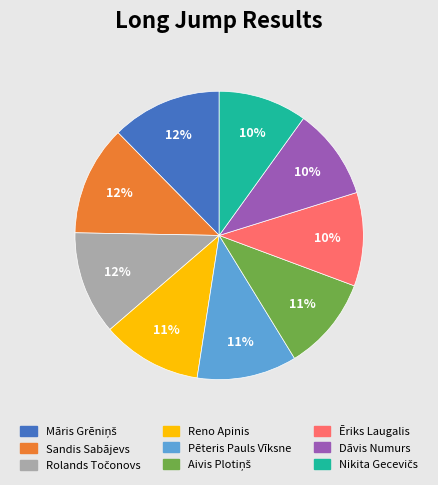

The Sandis Sabājevs slice represents 24% of the pie. True or false?

False